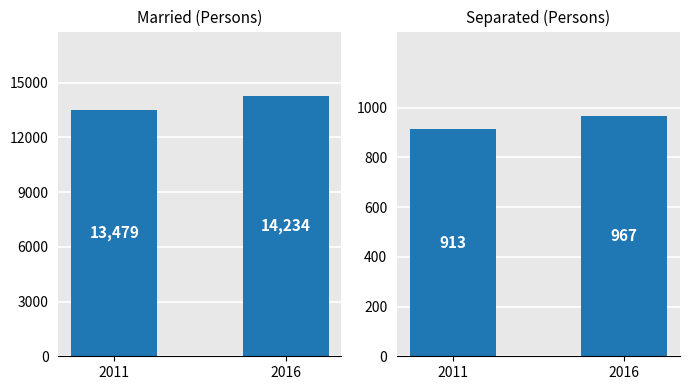

Rank the series by their average value, from highest to lowest.

Married, Separated